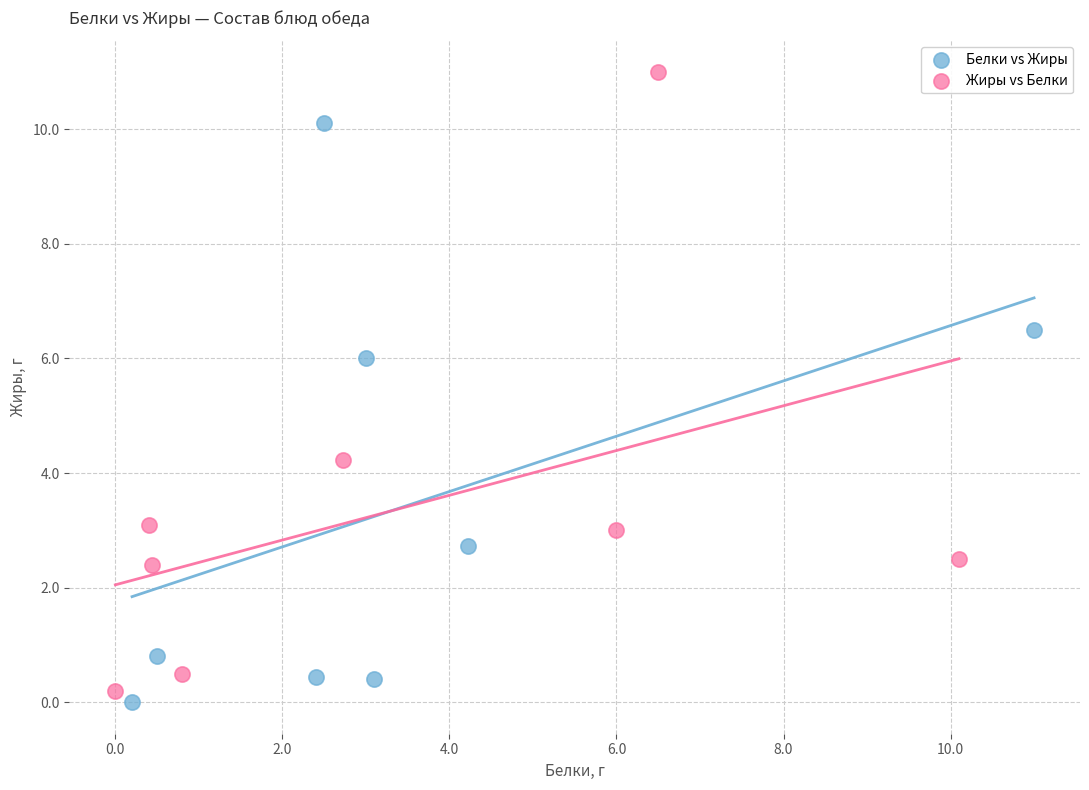

Which series has the widest spread of Y values?

Жиры vs Белки